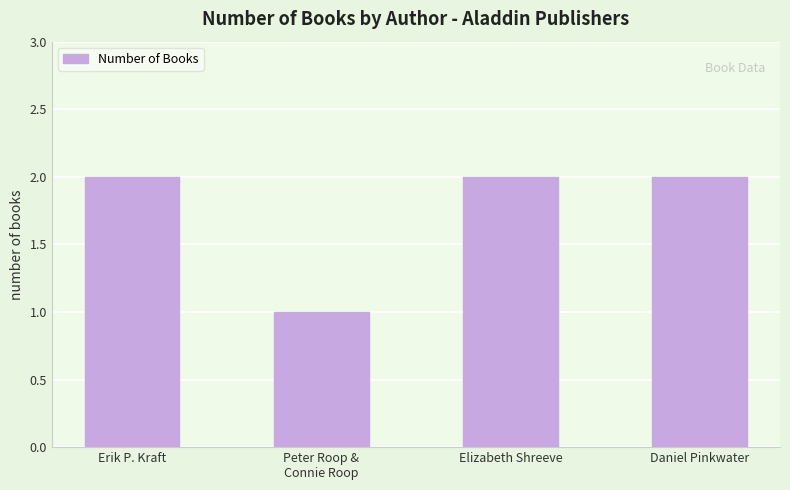

What is the ratio of the value at Erik P. Kraft to the value at Elizabeth Shreeve?

1.0